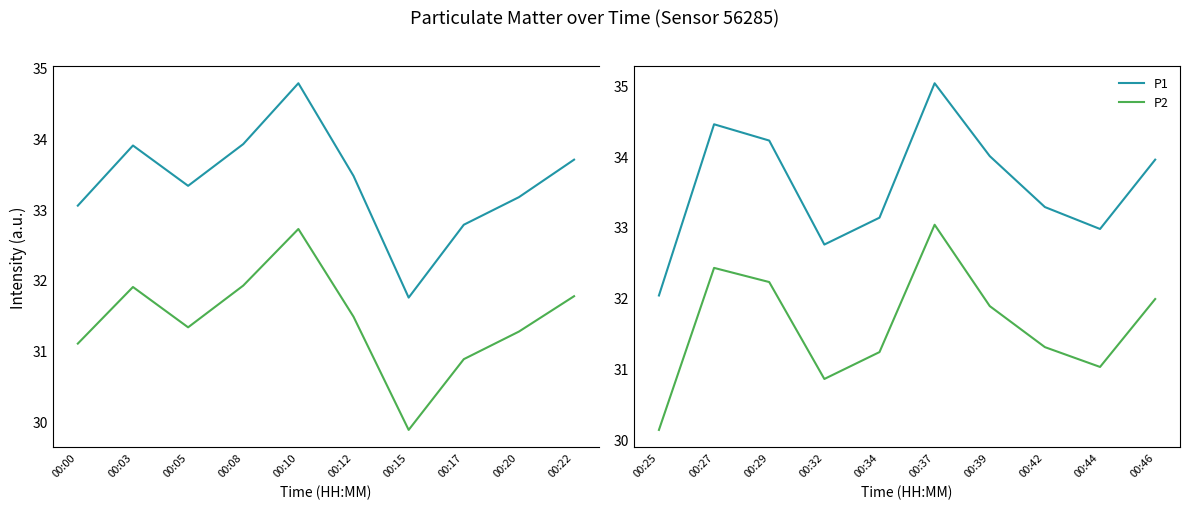

What is the value of the P1 point at the 1st from the left?

32.0